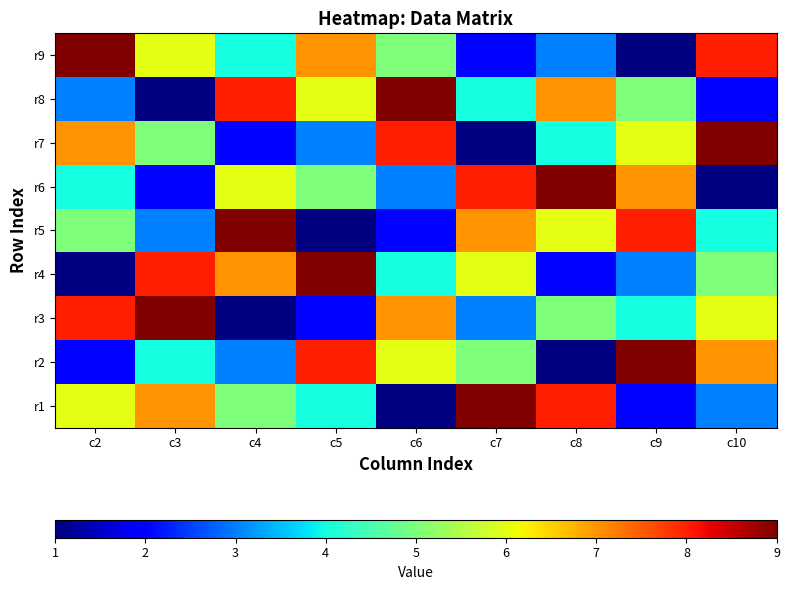

Which series has the largest total across all categories?

r1